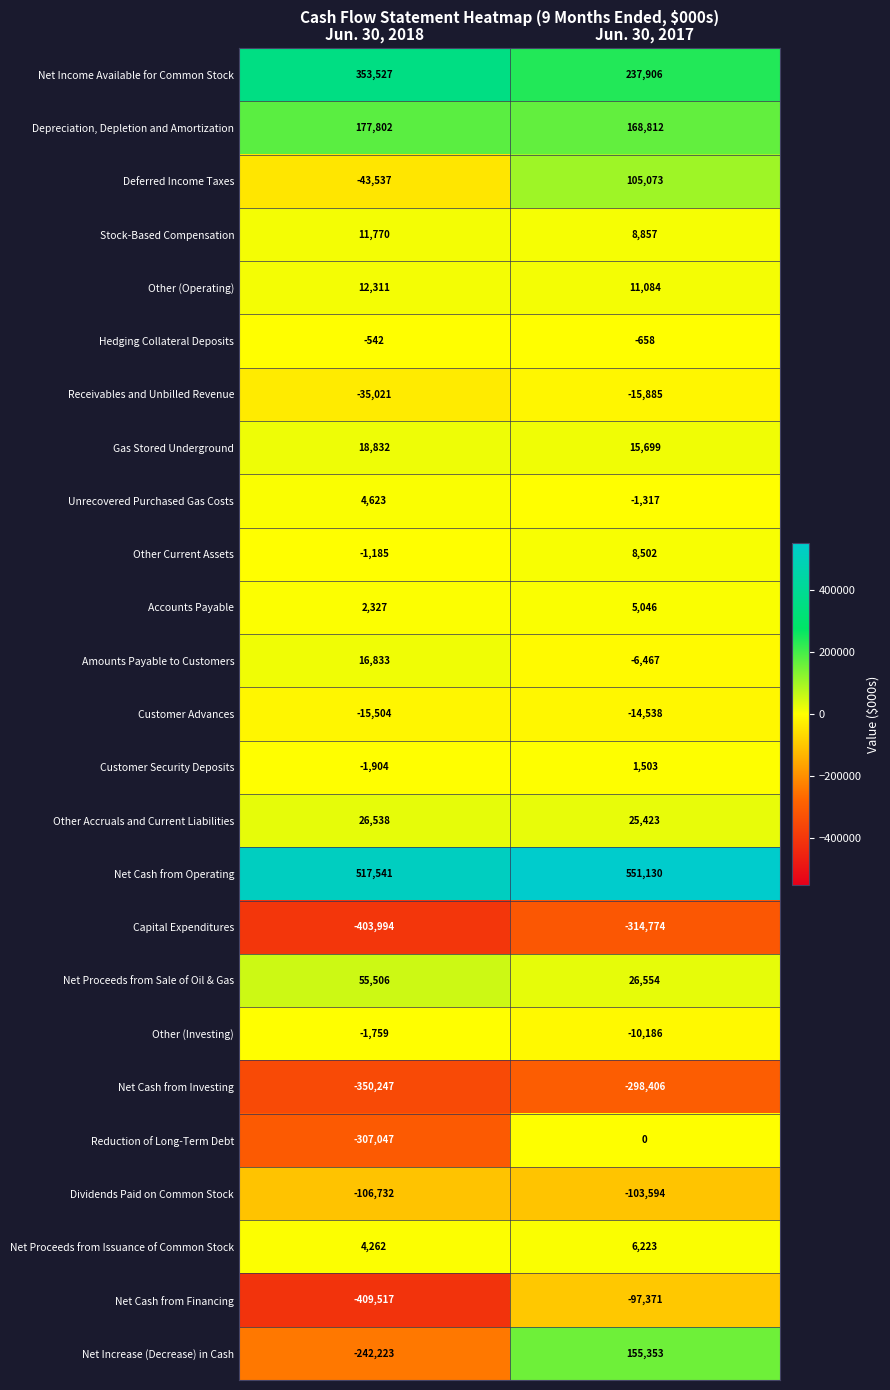

At how many categories does at least one series exceed 178263?

2